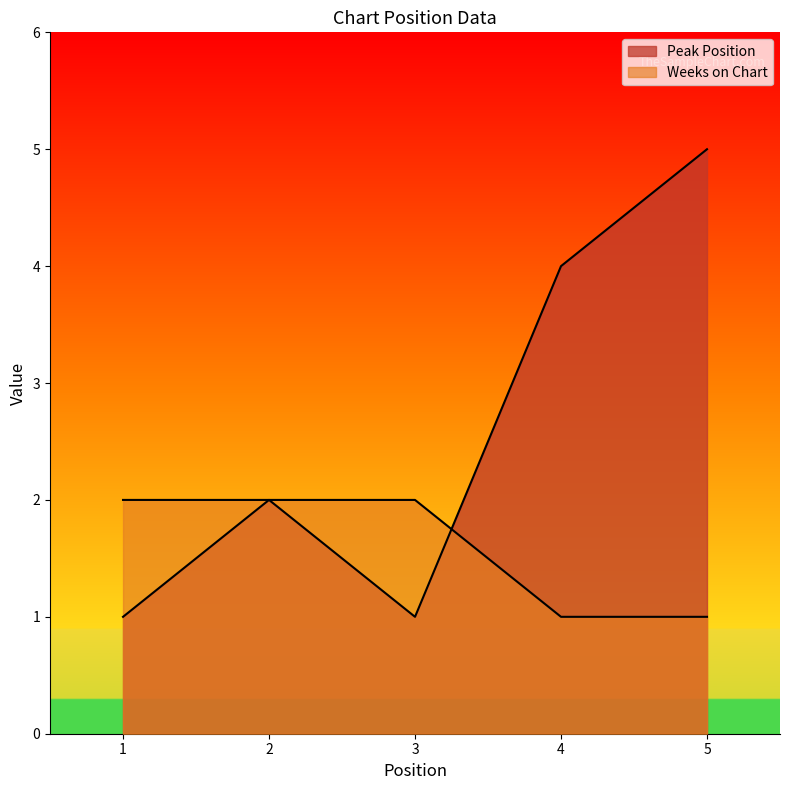

What is the difference between the Weeks on Chart values at 5 and 2?

1